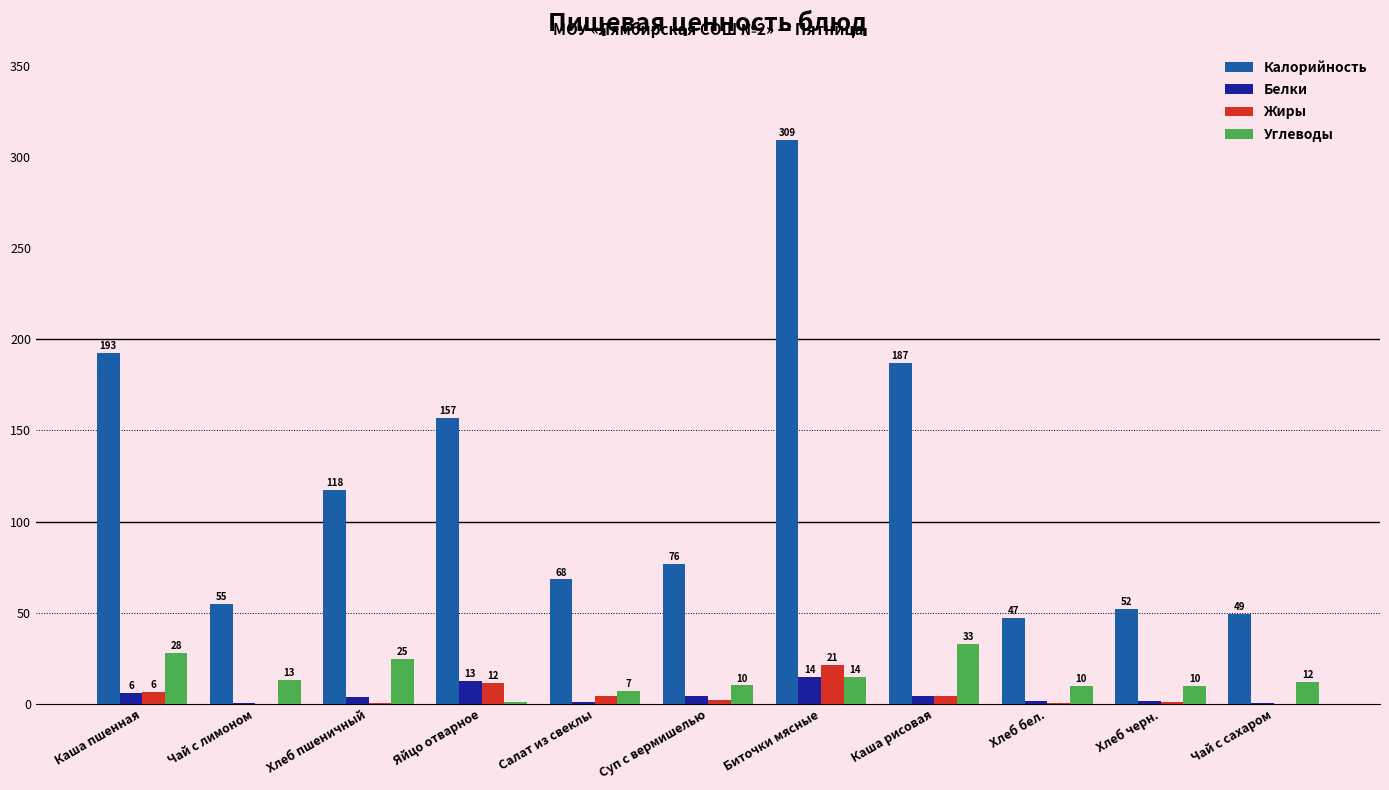

Which series has the largest total across all categories?

Калорийность